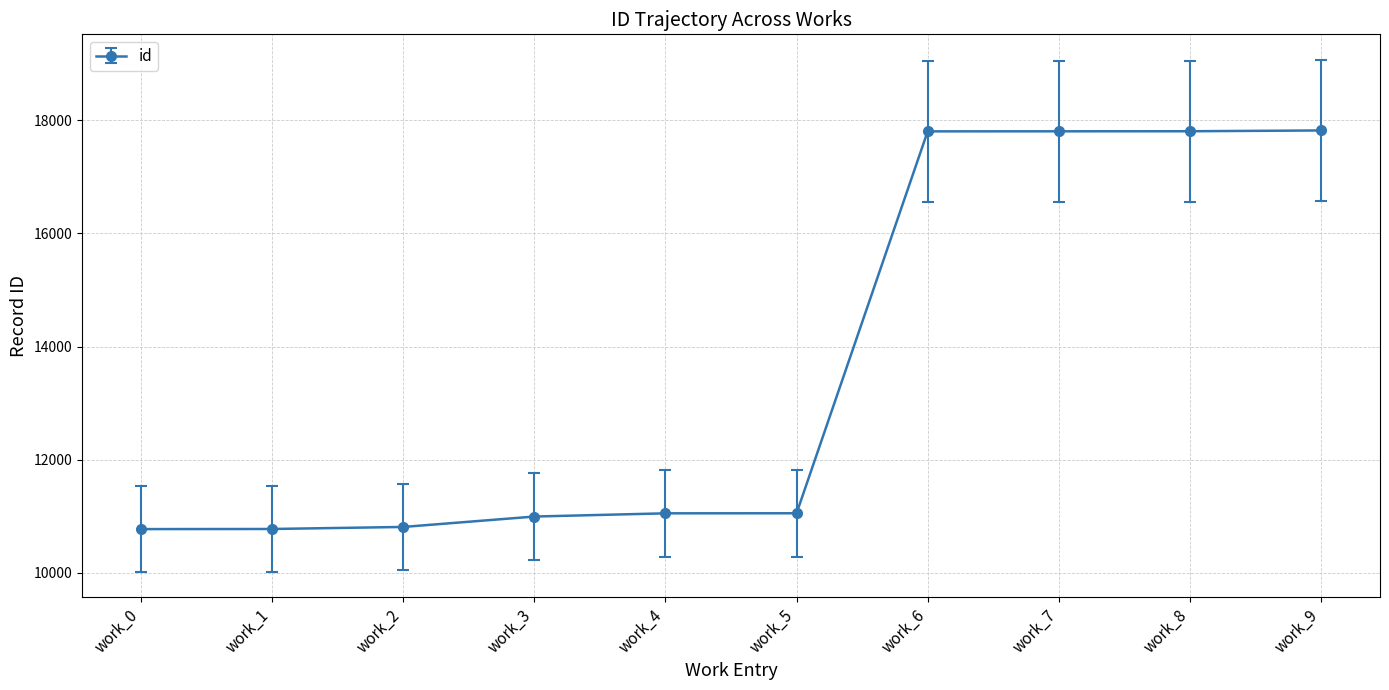

Is it true that the value at work_2 is 10809?

True